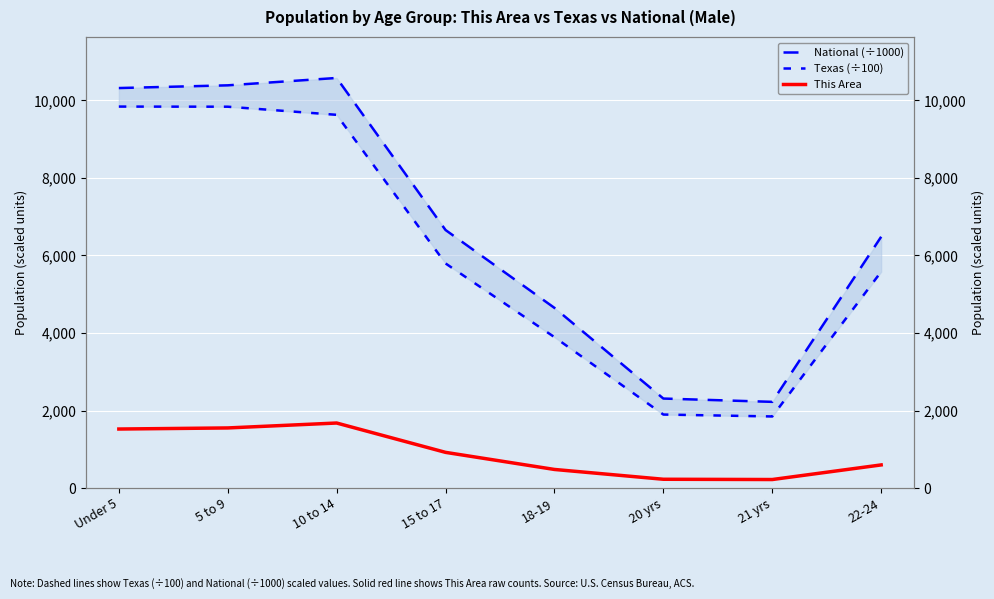

What is the sum of all This Area values?

7189.0